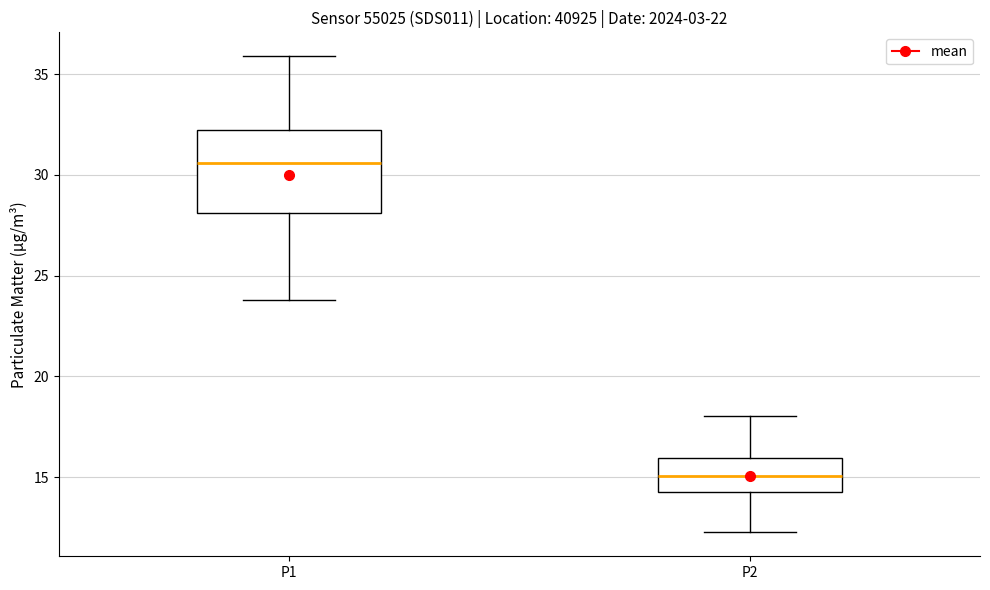

Where does the median line of the box for P1 sit on the y-axis? The values are not printed on the chart, so give them approximately, as read against the axis.

30.5